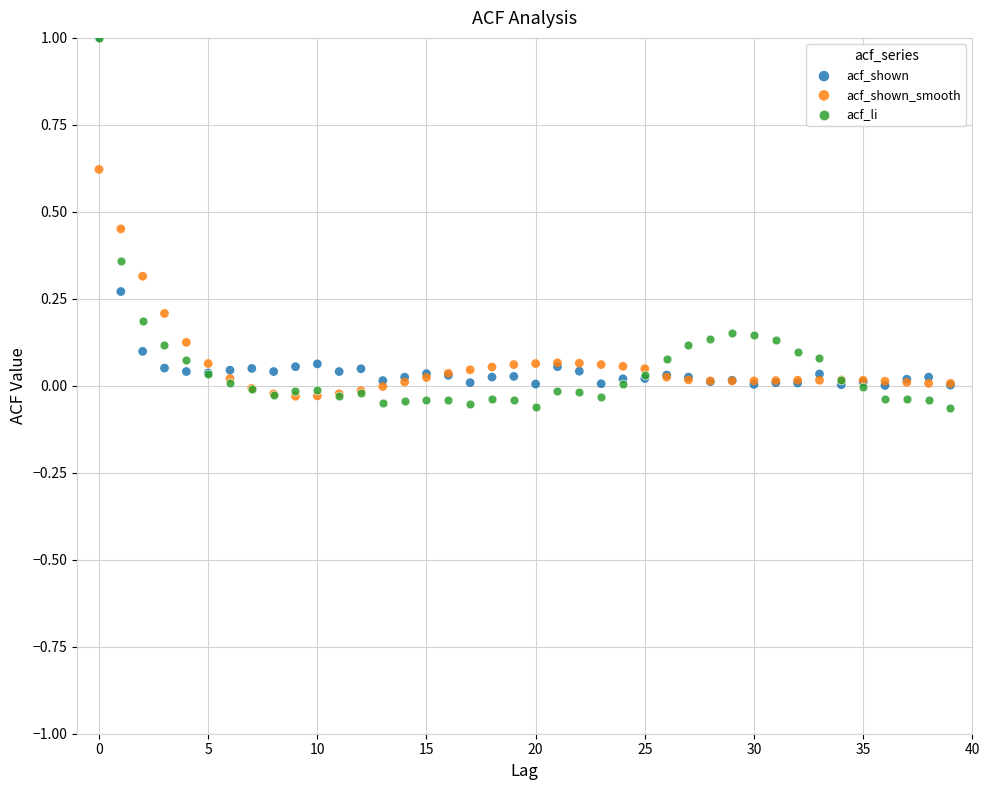

What are all the series names shown in the legend?

acf_shown, acf_shown_smooth, acf_li